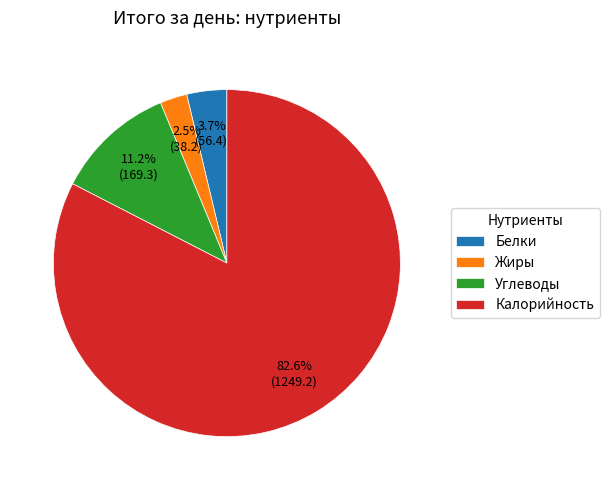

What is the ratio of the value at Белки to the value at Углеводы?

0.3